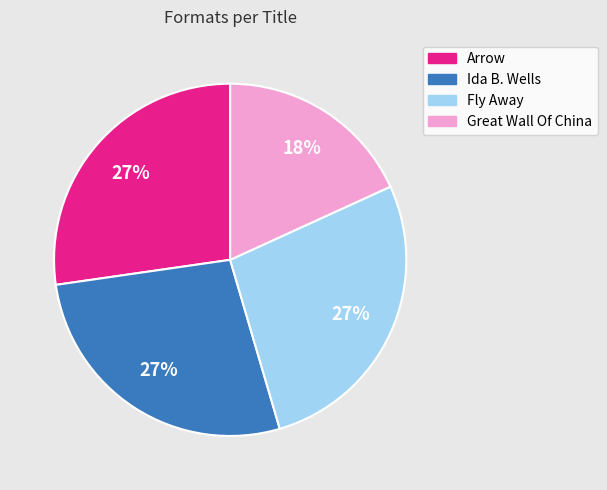

True or false: Fly Away accounts for 27% of the total.

True